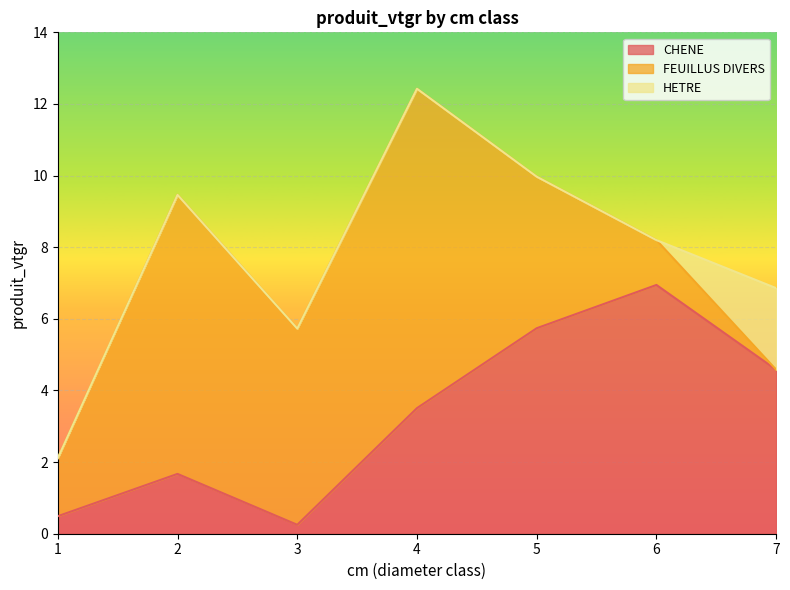

What is the sum of the CHENE values at 2 and 6?

8.6